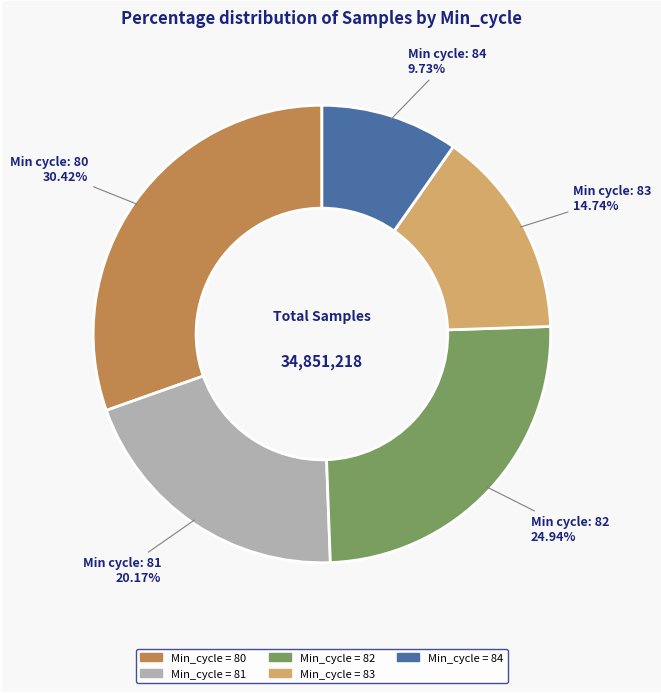

Is there any slice that represents more than half of the pie?

No